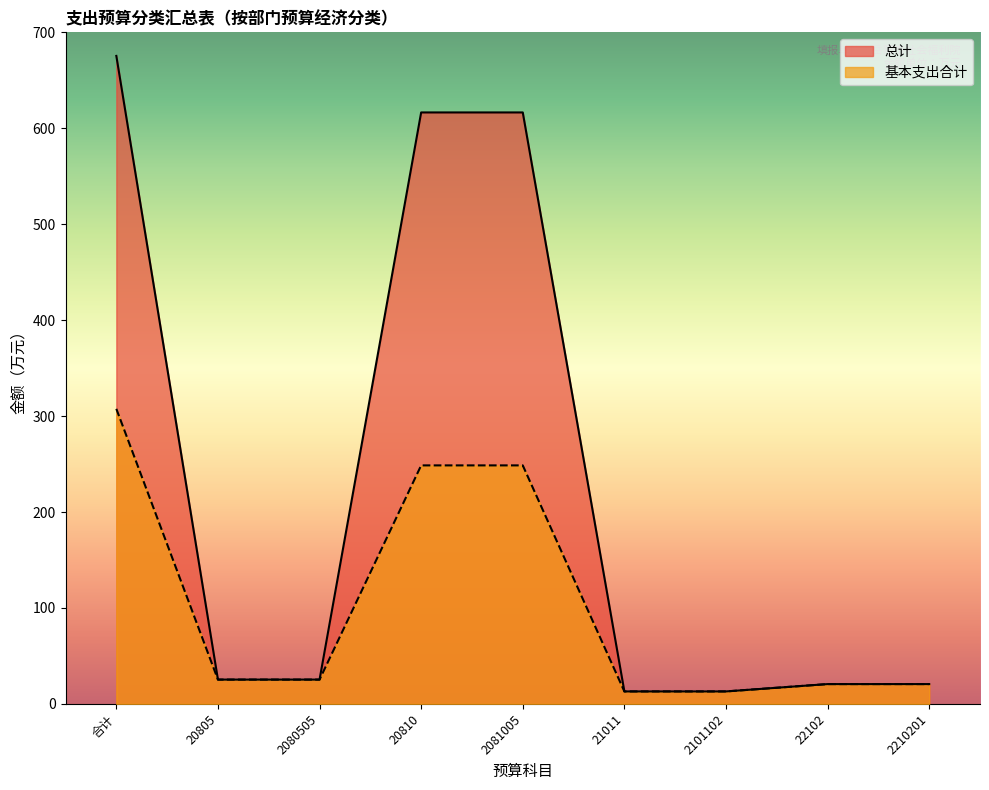

Which has a higher value, 21011 or 20810?

20810